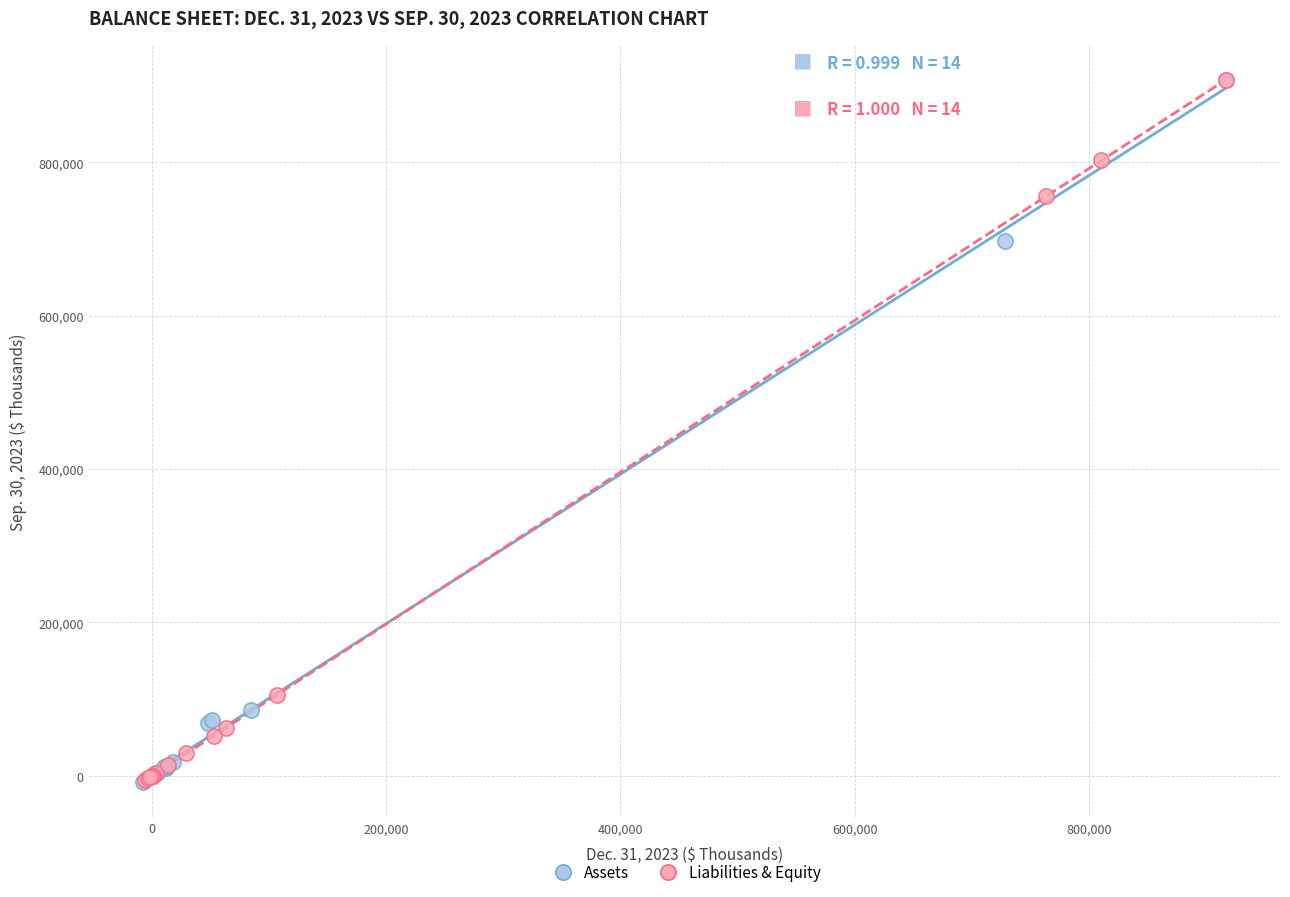

What are all the series names shown in the legend?

Assets, Liabilities & Equity